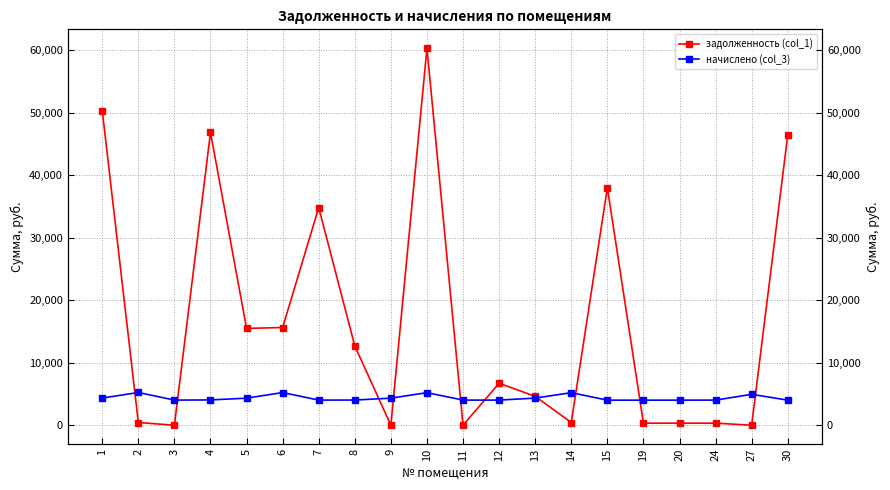

What is the difference between the maximum and minimum values in the начислено (col_3) series?

1227.1